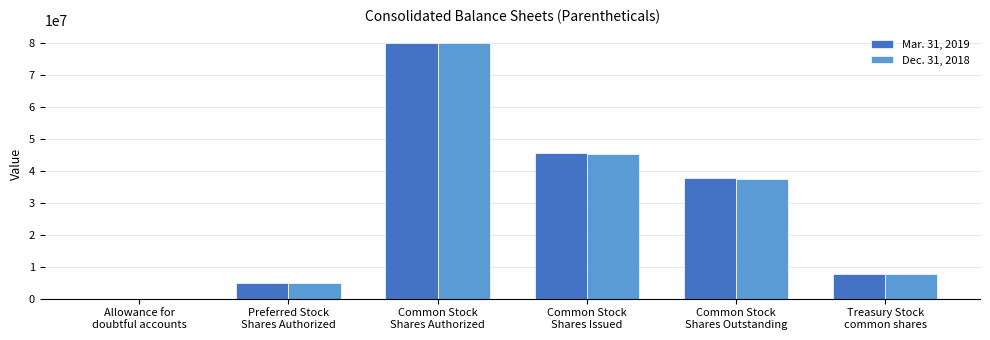

What is the sum of all Mar. 31, 2019 values?

175866571